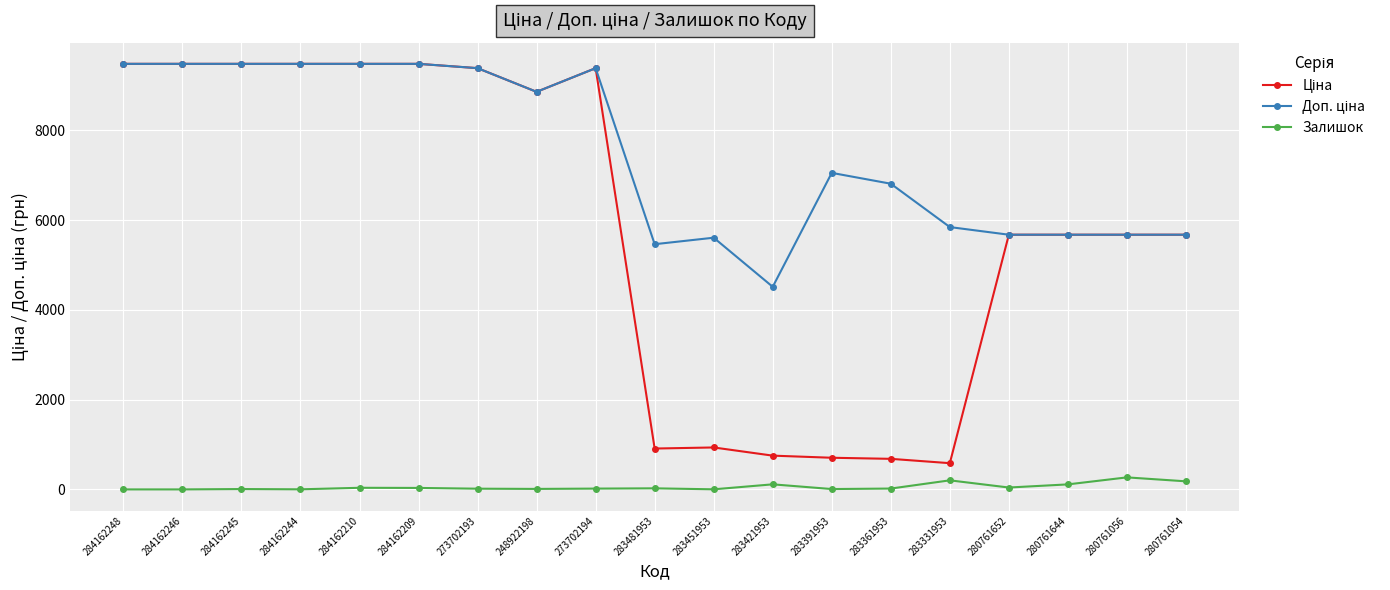

What is the difference between the second highest and second lowest values in the Залишок series?

202.0